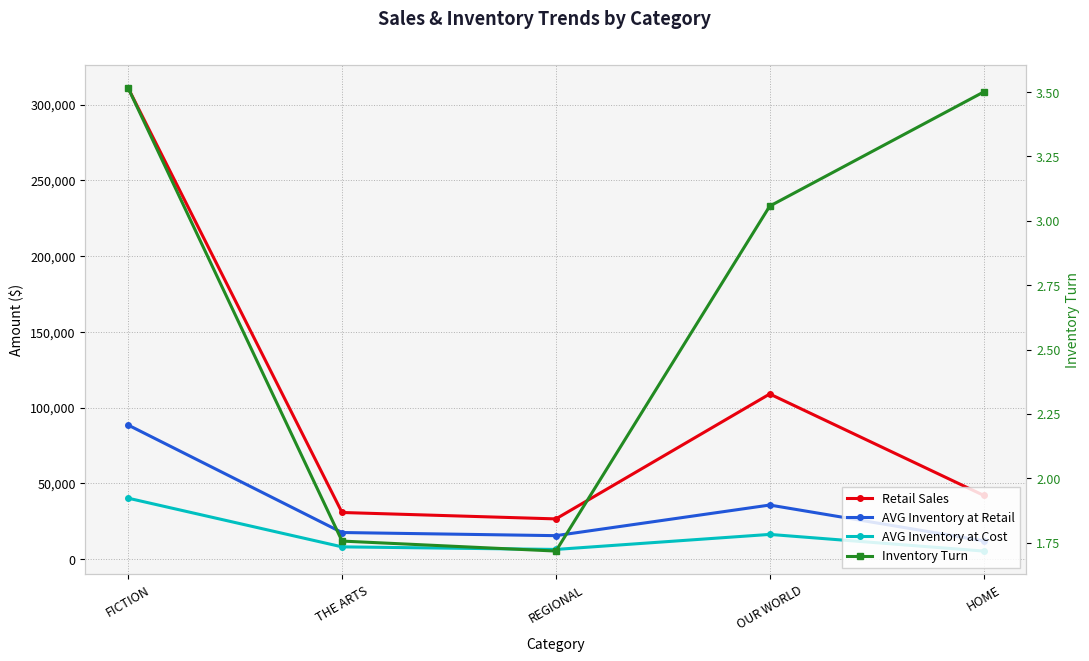

What is the minimum value shown in the chart?

1.7